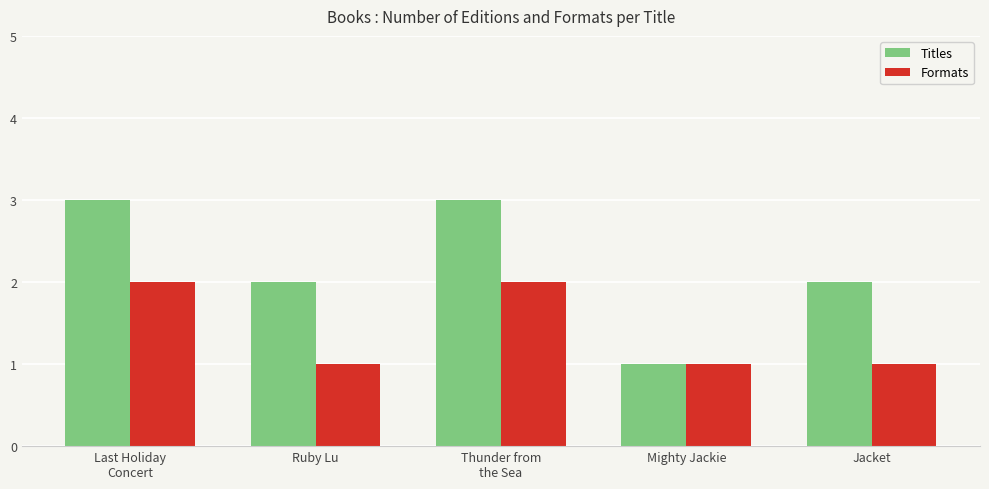

What is the value of the Titles bar at the 1st from the left?

3